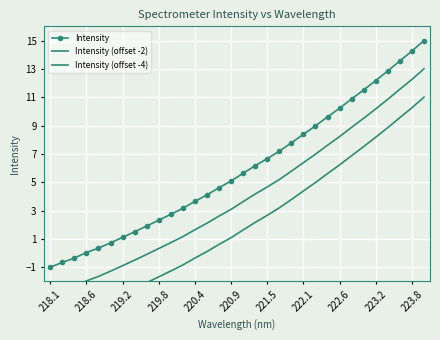

True or false: Intensity has more than 2 points higher than both neighbors.

False